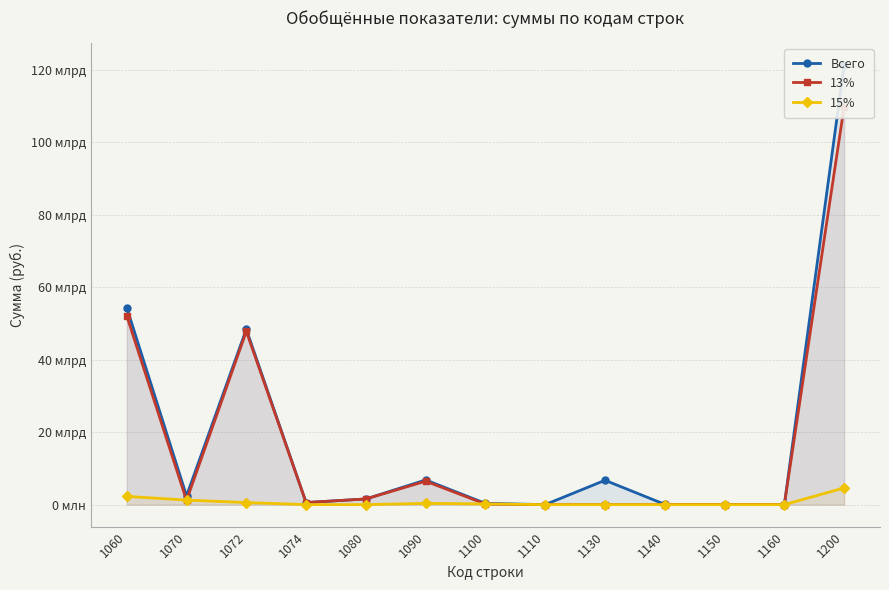

How many values in the Всего series exceed 1561501403?

6